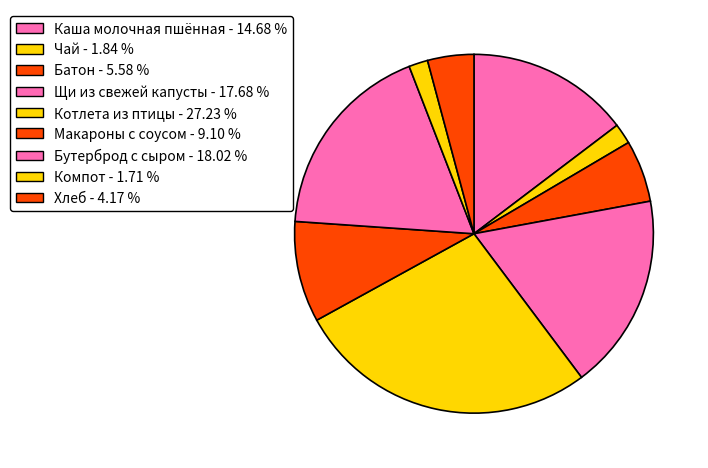

Does Котлета из птицы represent more than half of the total?

No